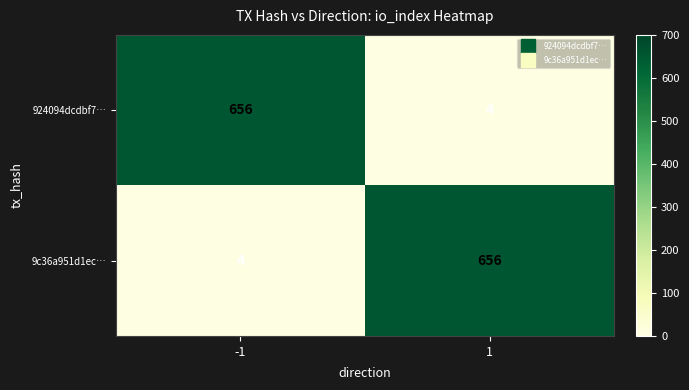

What is the maximum value shown in the chart?

656